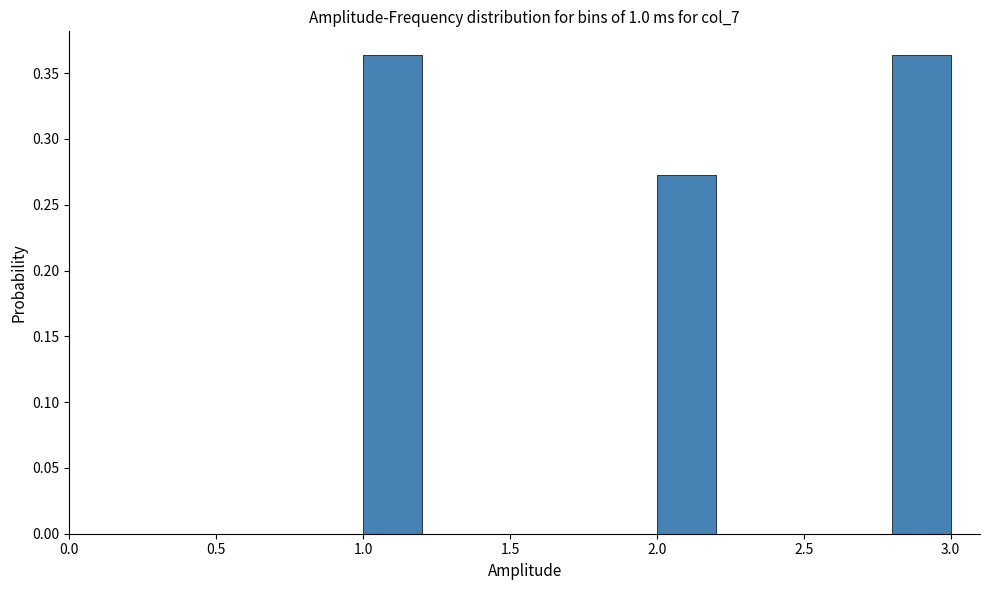

Reading left to right, transcribe this chart: for each bar, give the range it covers on the x-axis and its height. The values are not printed on the chart, so give them approximately, as read against the axis.

1.0 to 1.2: 0.365
1.2 to 1.4: 0
1.4 to 1.6: 0
1.6 to 1.8: 0
1.8 to 2.0: 0
2.0 to 2.2: 0.275
2.2 to 2.4: 0
2.4 to 2.6: 0
2.6 to 2.8: 0
2.8 to 3.0: 0.365